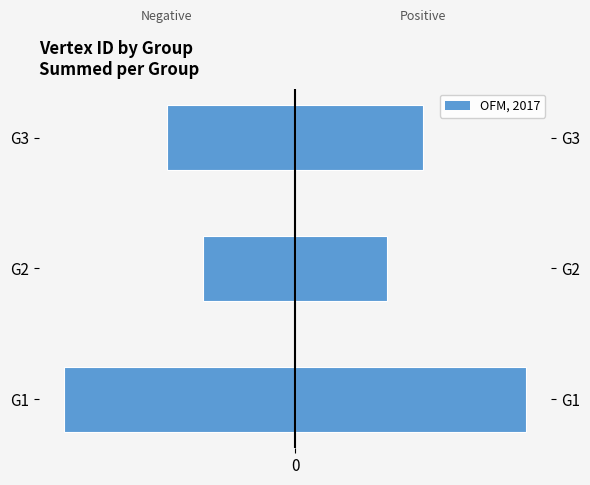

Reading left to right, extract all data points from this chart.

Left (G-): -45	-18	-25
OFM, 2017: 45	18	25